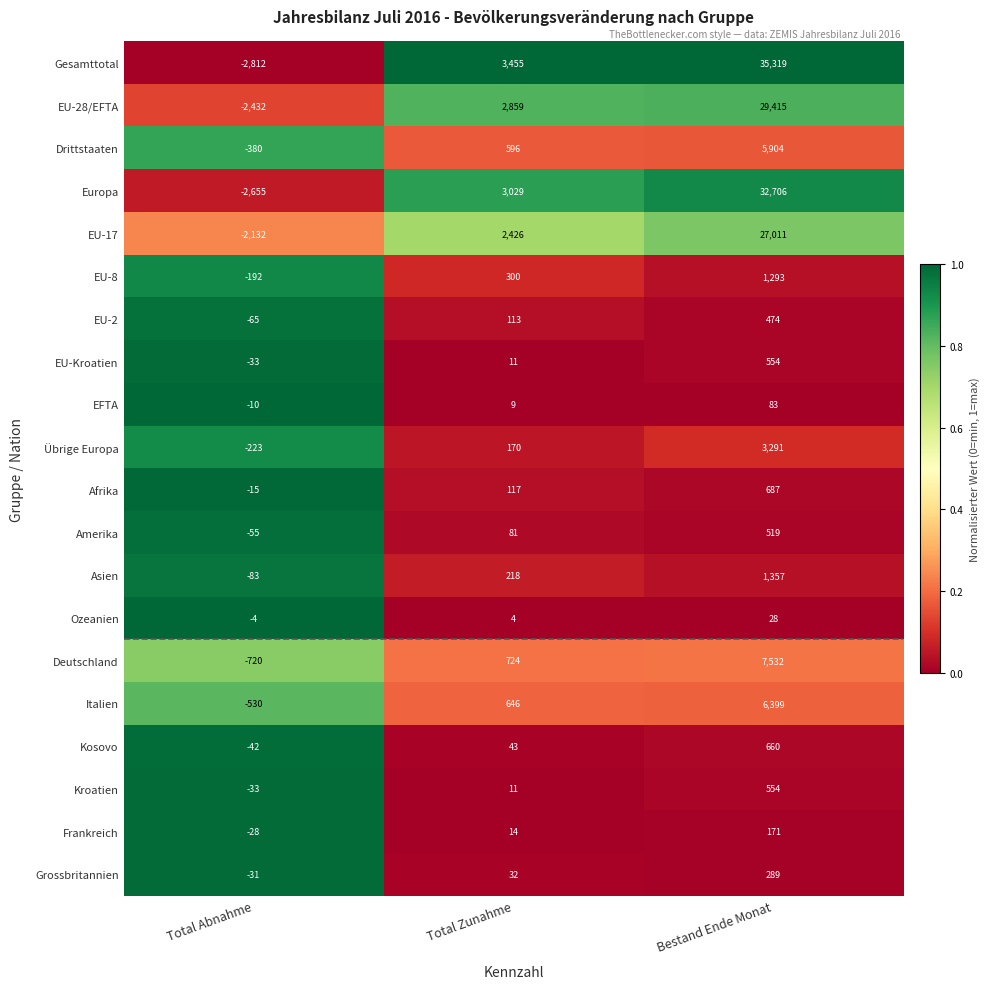

The Afrika series shows 165 at Total Zunahme. True or false?

False